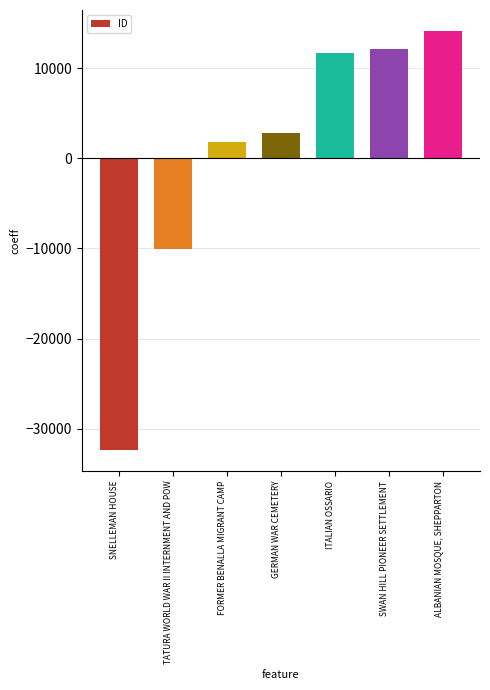

Rank the categories by value from highest to lowest.

ALBANIAN MOSQUE, SHEPPARTON, SWAN HILL PIONEER SETTLEMENT, ITALIAN OSSARIO, GERMAN WAR CEMETERY, FORMER BENALLA MIGRANT CAMP, TATURA WORLD WAR II INTERNMENT AND POW, SNELLEMAN HOUSE